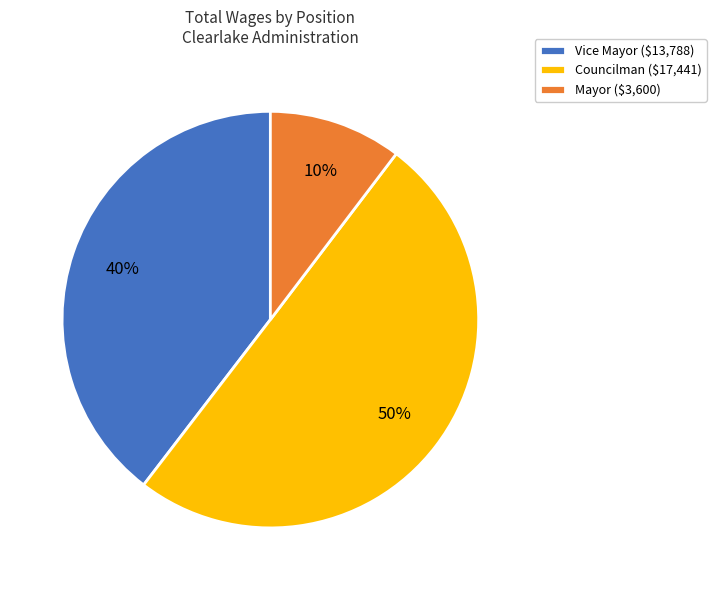

What is the majority slice?

Councilman ($17,441)